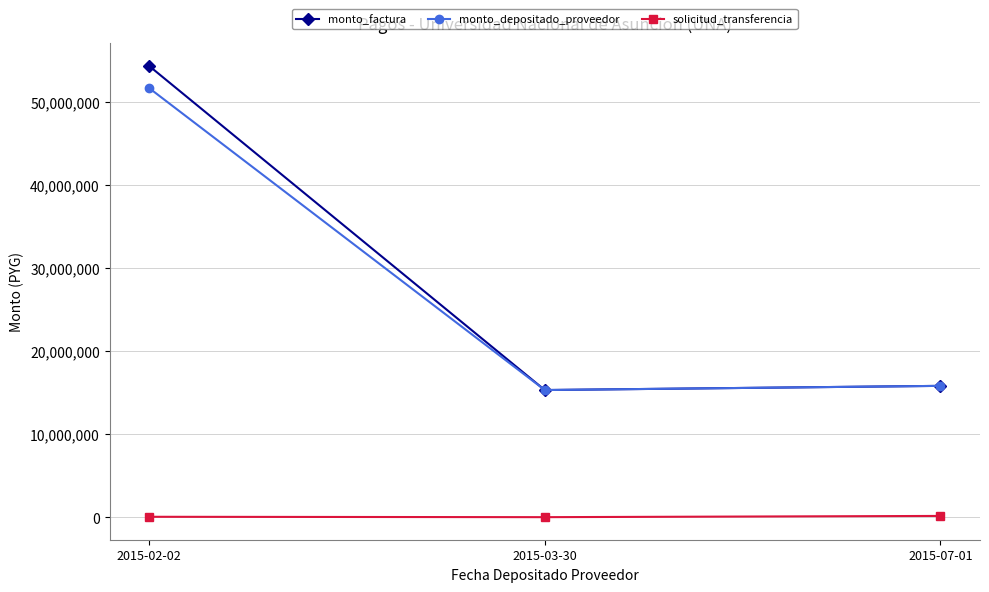

Which label corresponds to the largest value in the chart?

2015-02-02